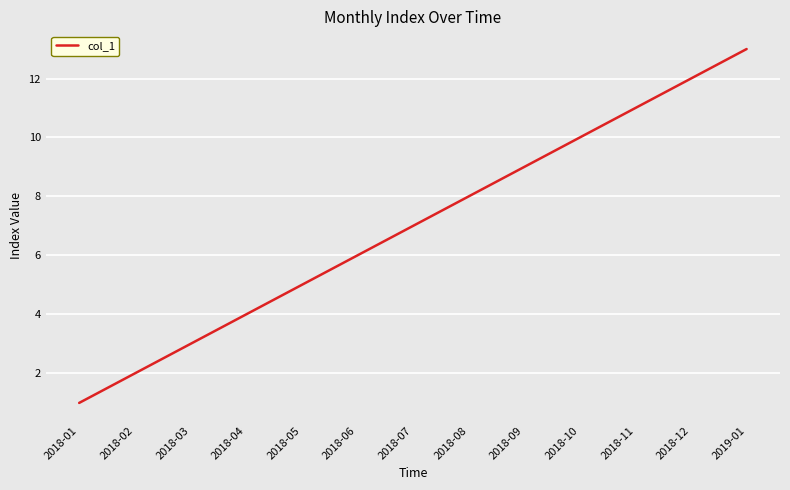

Reading left to right, transcribe all the data shown in this chart.

2018-01=1	2018-02=2	2018-03=3	2018-04=4	2018-05=5	2018-06=6	2018-07=7	2018-08=8	2018-09=9	2018-10=10	2018-11=11	2018-12=12	2019-01=13